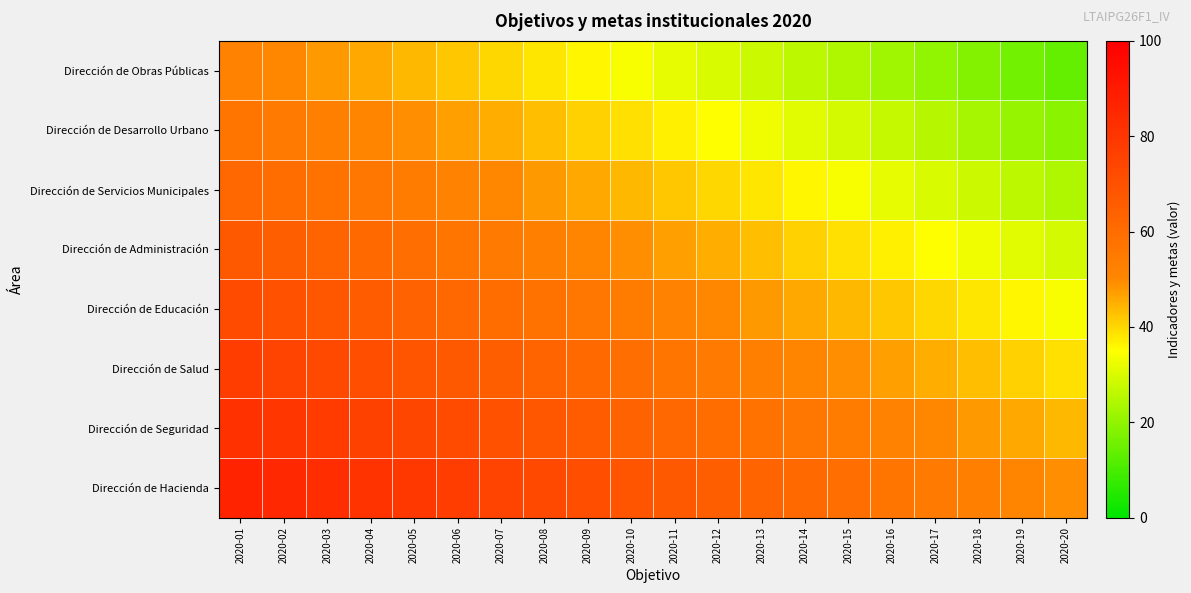

Which category has the lowest value across all series?

2020-20